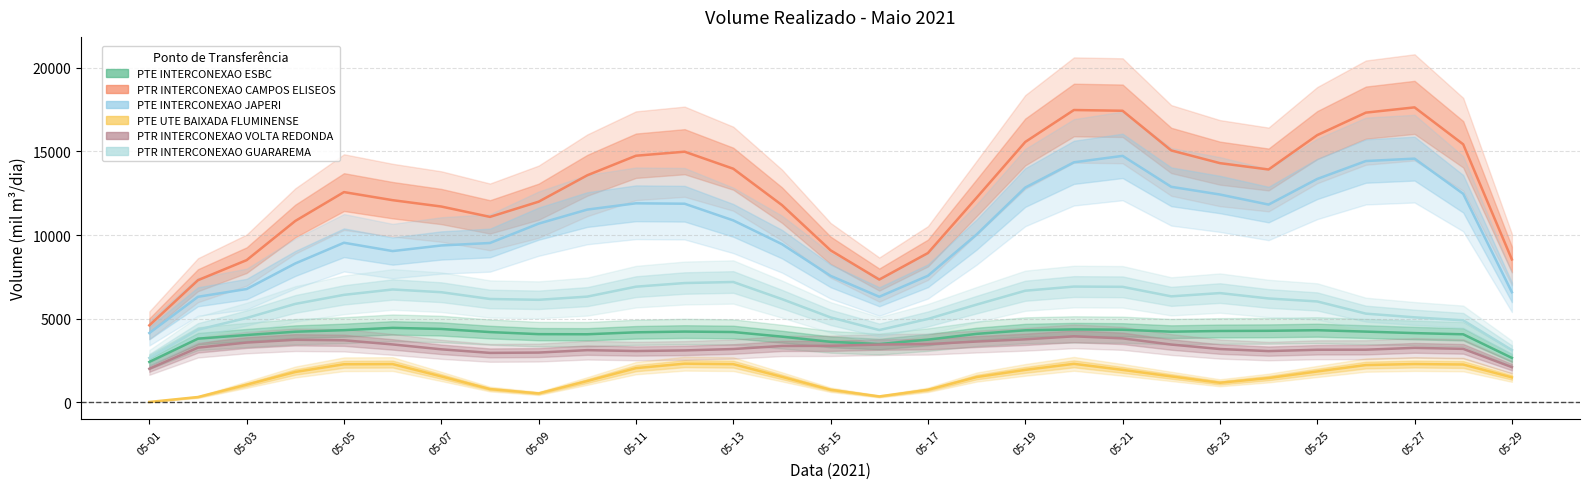

In PTE INTERCONEXAO ESBC, how many points are higher than both neighbors (excluding endpoints)?

4